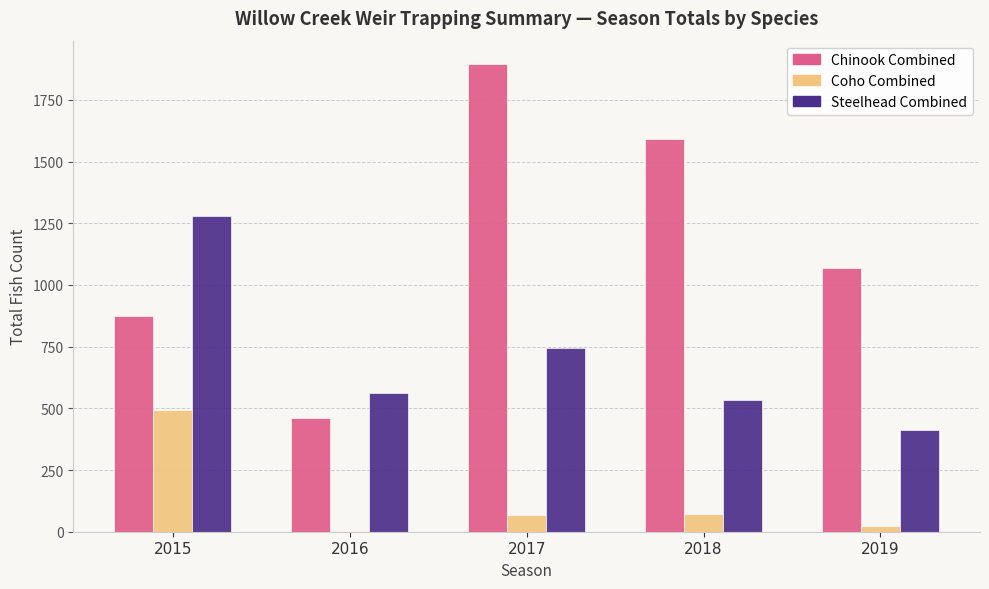

What is the average value of the Chinook Combined series?

1178